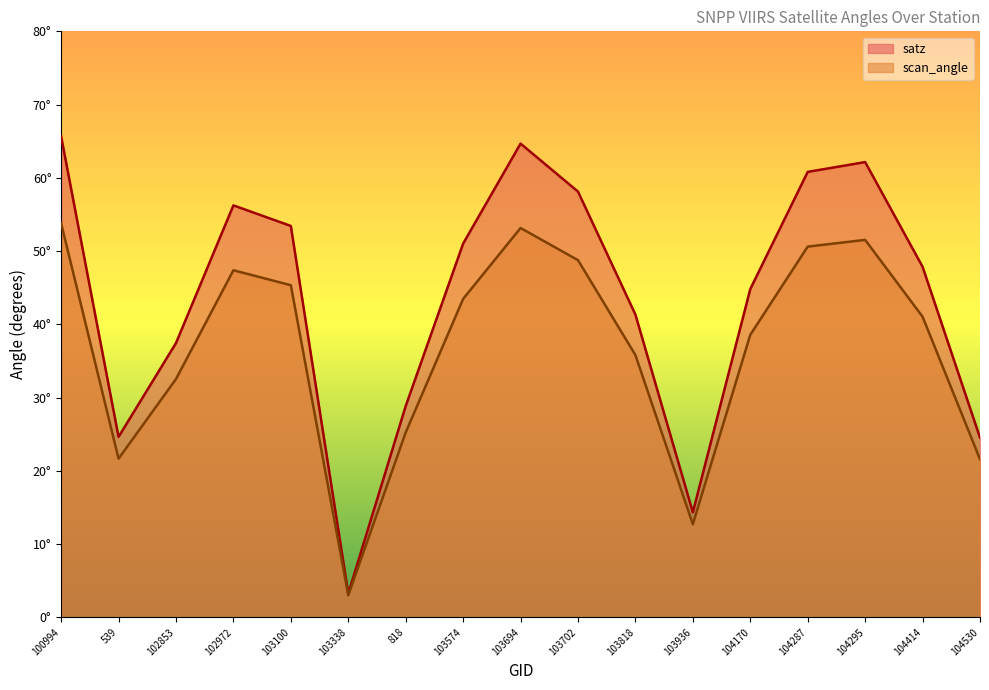

Rank the series by their average value, from lowest to highest.

scan_angle, satz